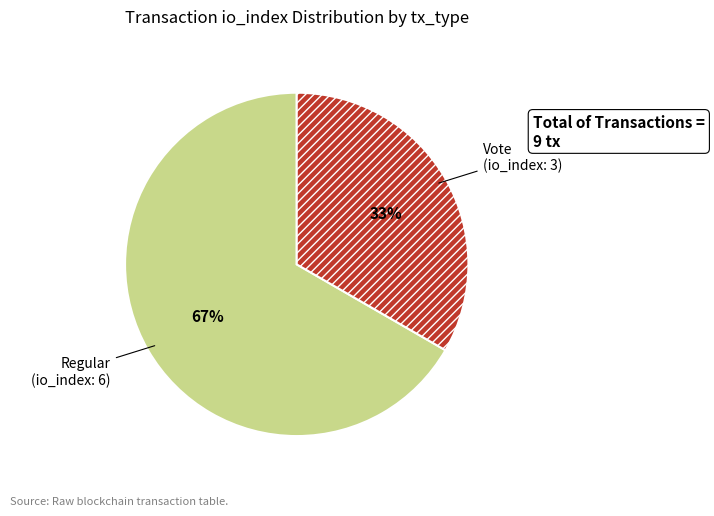

Which slice is the largest?

Regular